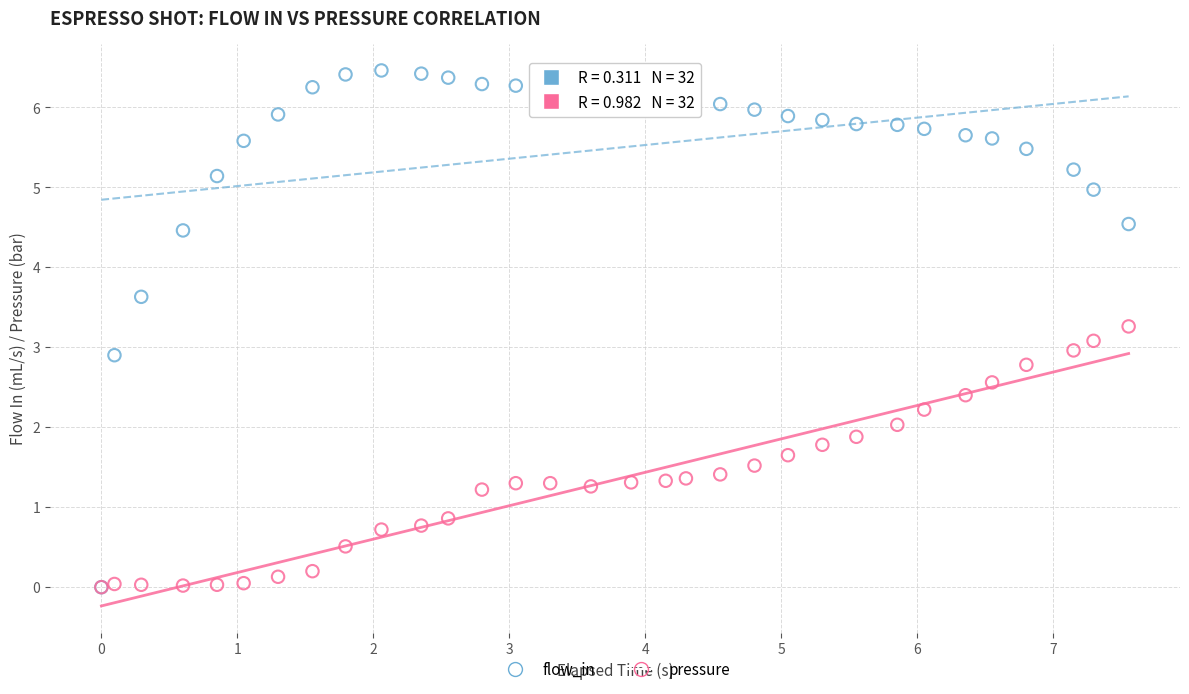

Which series has the widest spread of Y values?

flow_in